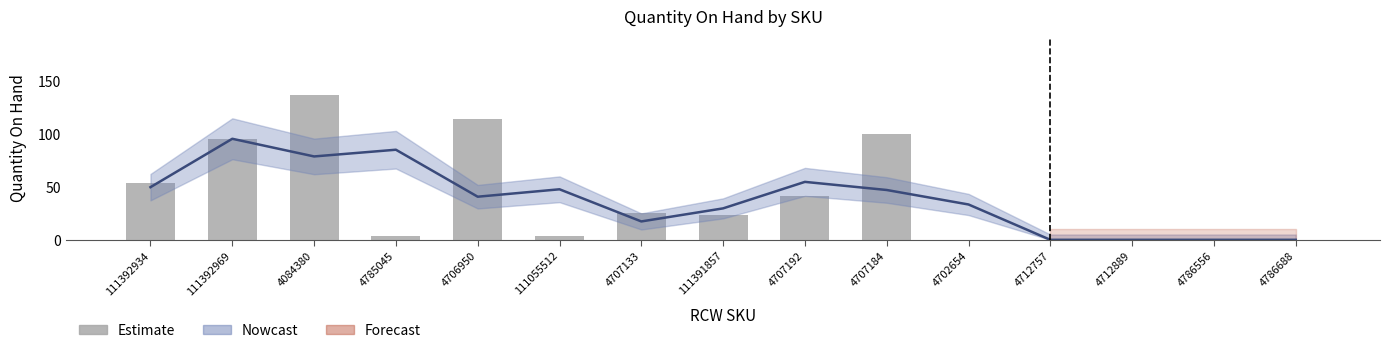

Reading left to right, what are all the values shown in this chart?

54	95	137	4	114	4	25	23	41	100	0	0	0	0	0